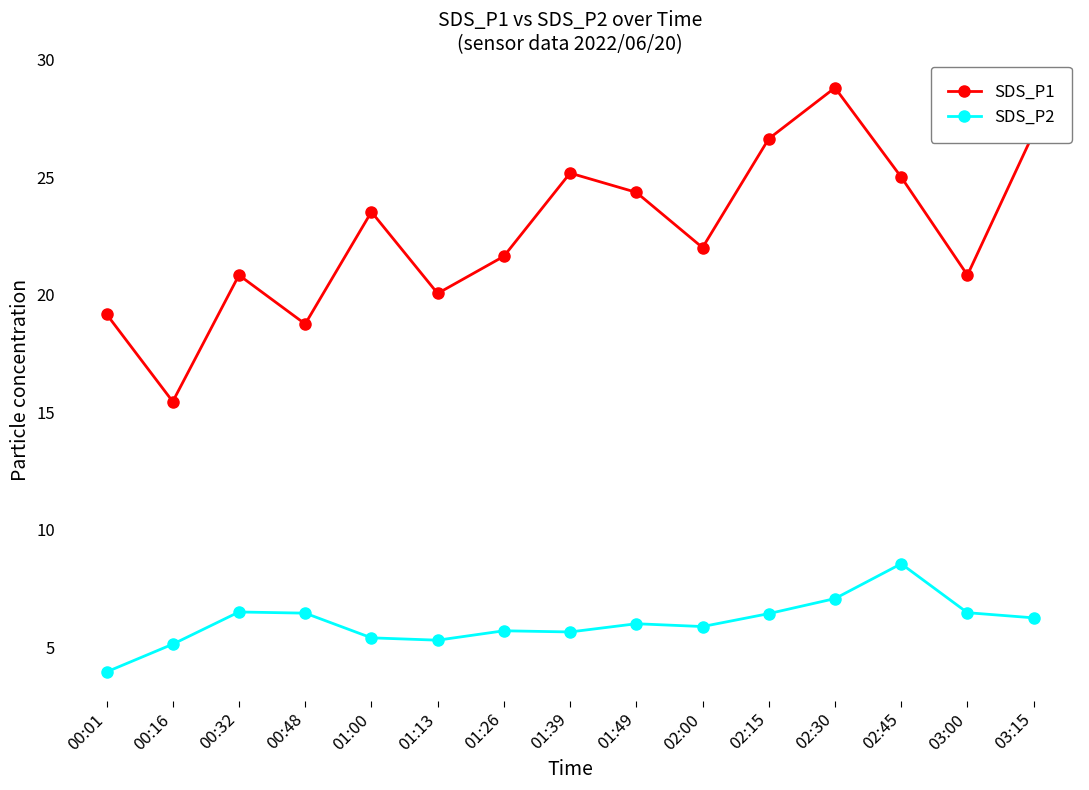

The SDS_P2 series shows 6.0 at 01:49. True or false?

True